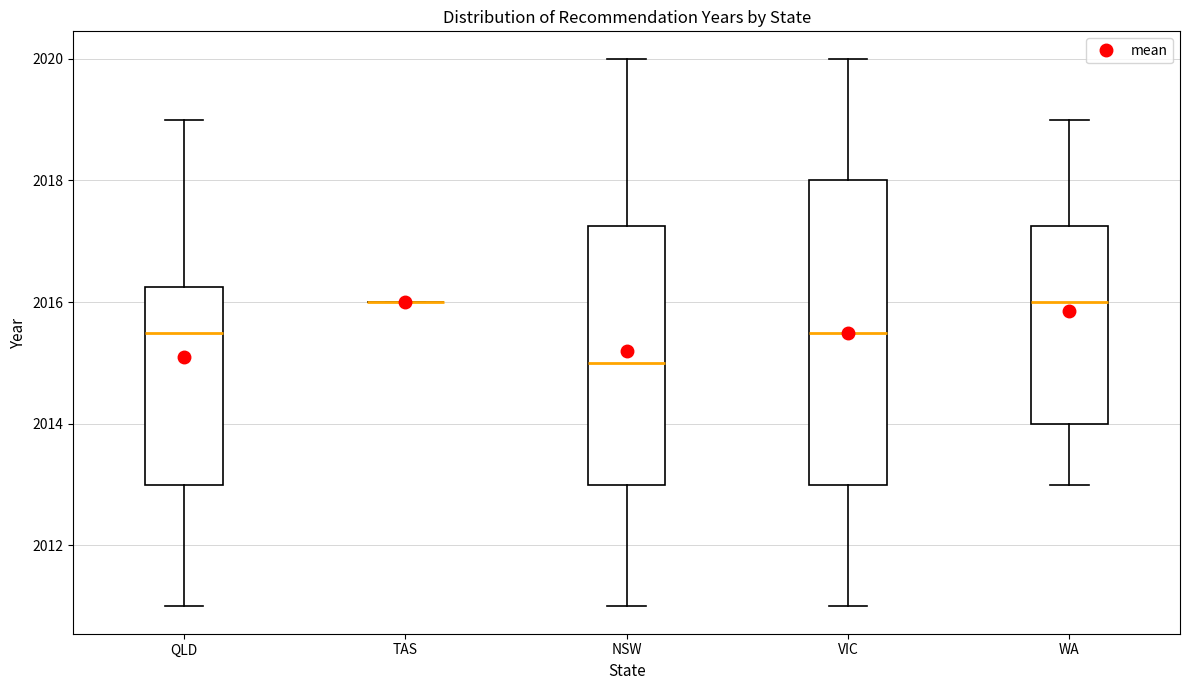

Comparing the boxes themselves (not the whiskers), which one is the tallest?

VIC